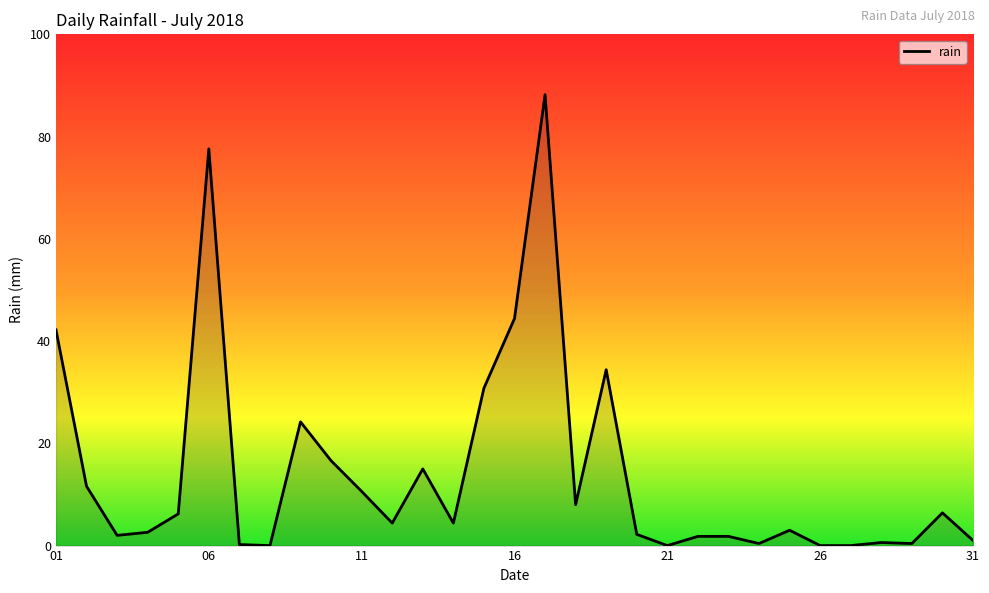

What is the greatest value displayed?

88.2